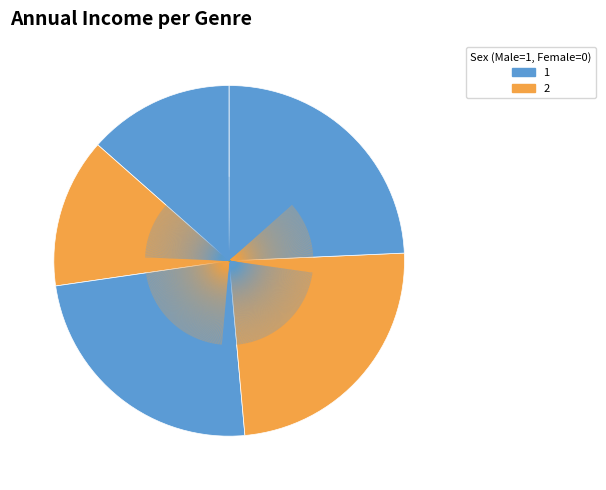

Is there any slice that represents more than half of the pie?

No